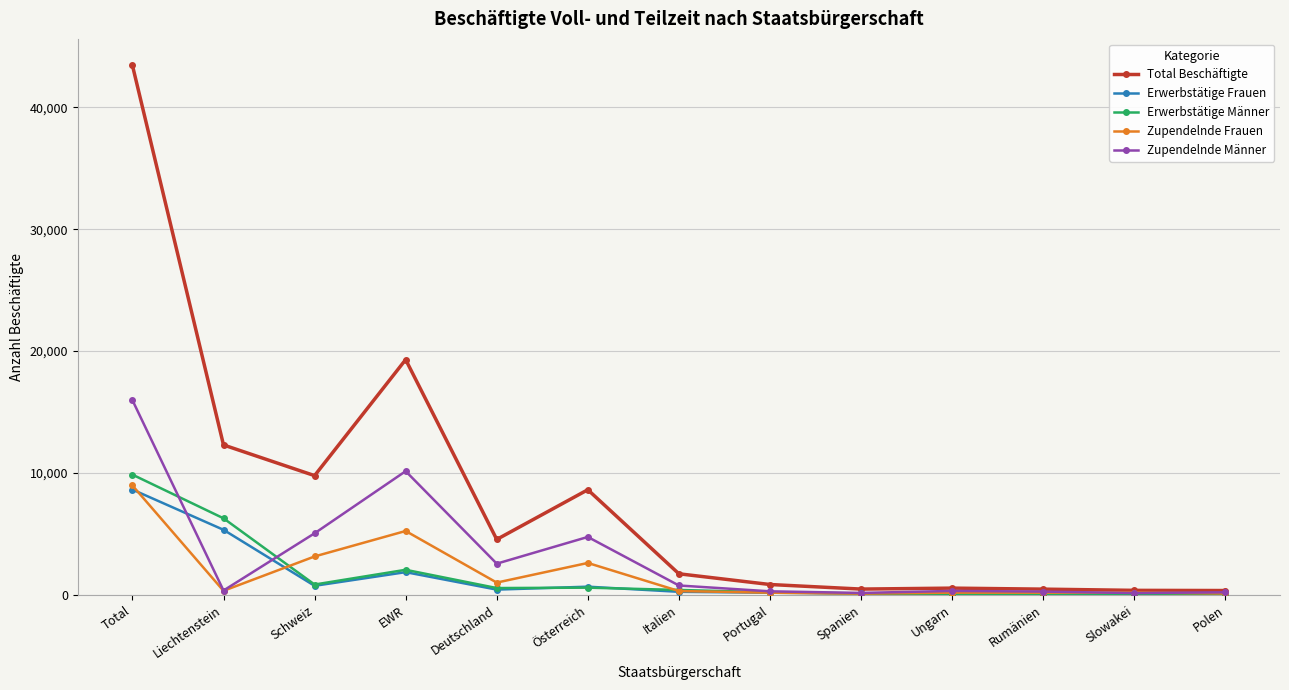

How many series are shown in this chart?

5